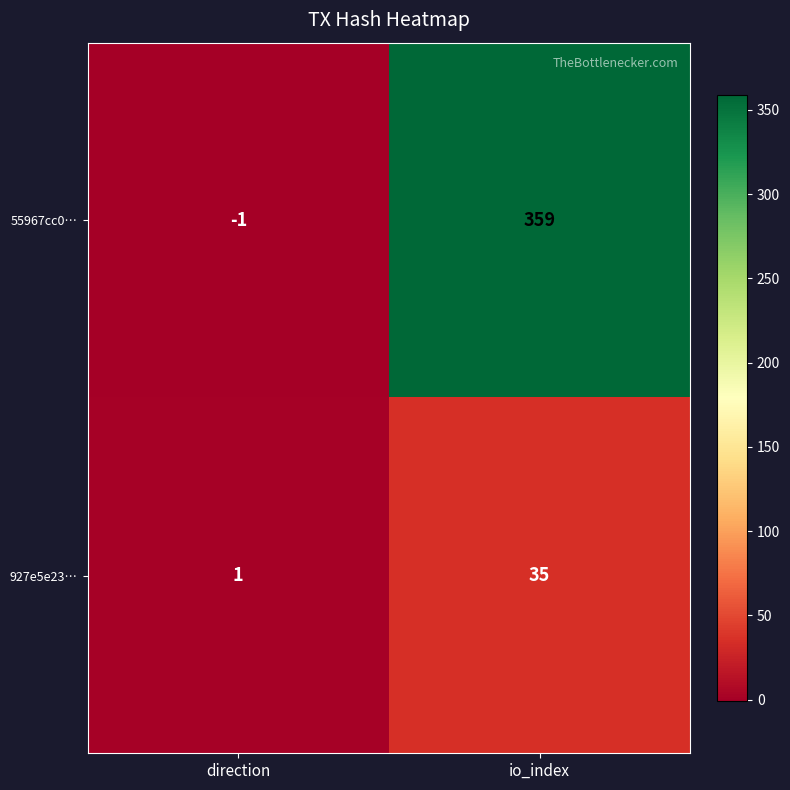

Which series has the largest range (max minus min)?

55967cc0…